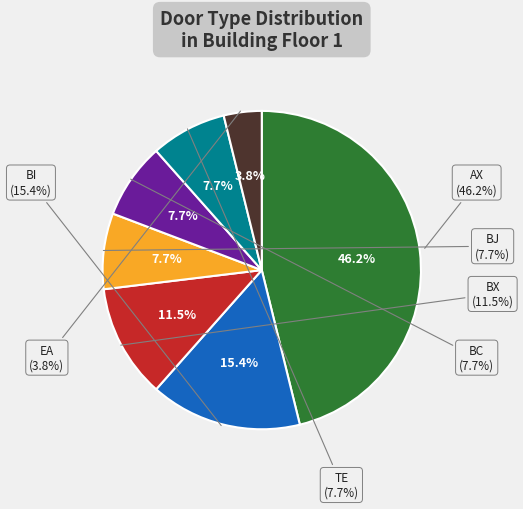

Is BX the majority of the pie?

No